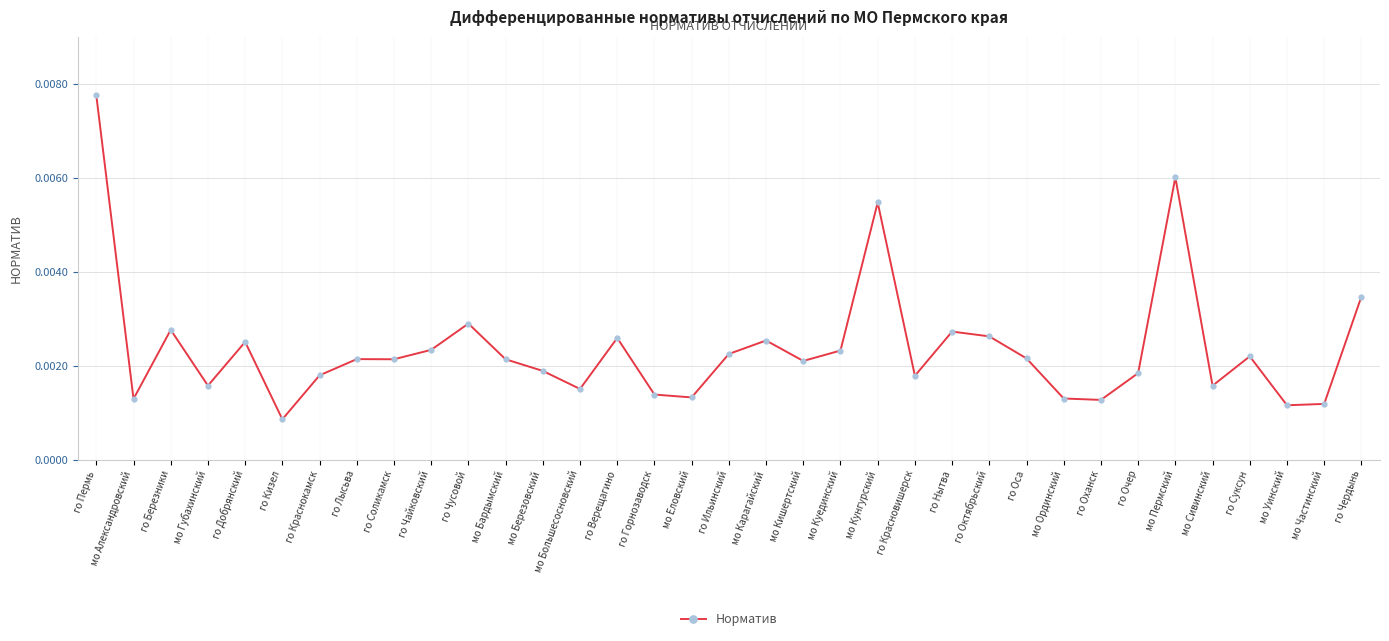

What position from the right is мо Сивинский?

5